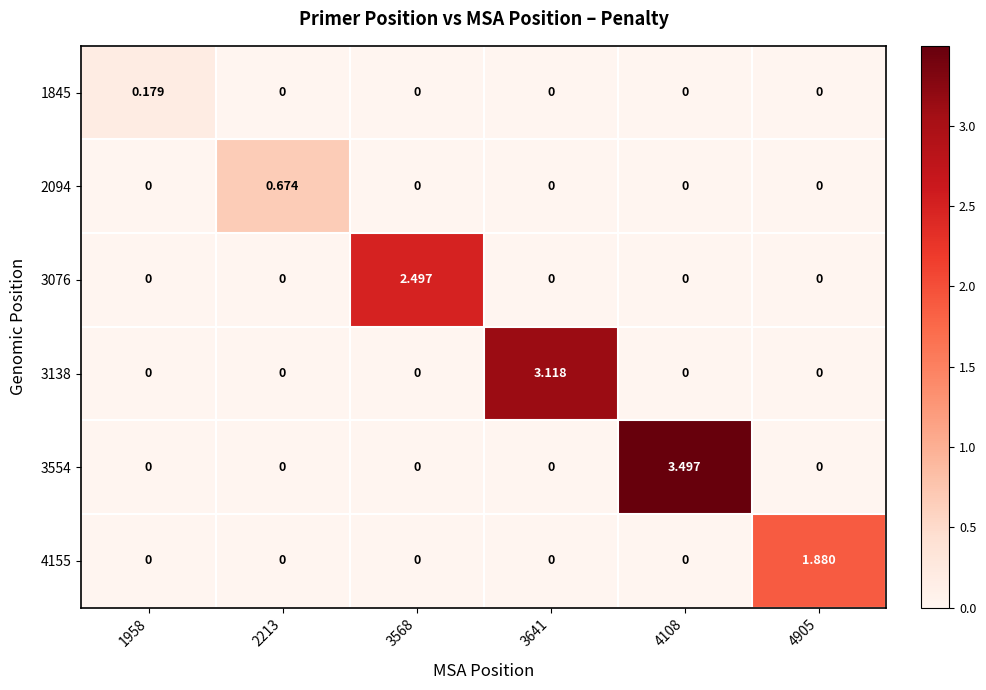

At 3641, list the series in order from smallest to largest.

1845, 2094, 3076, 3554, 4155, 3138